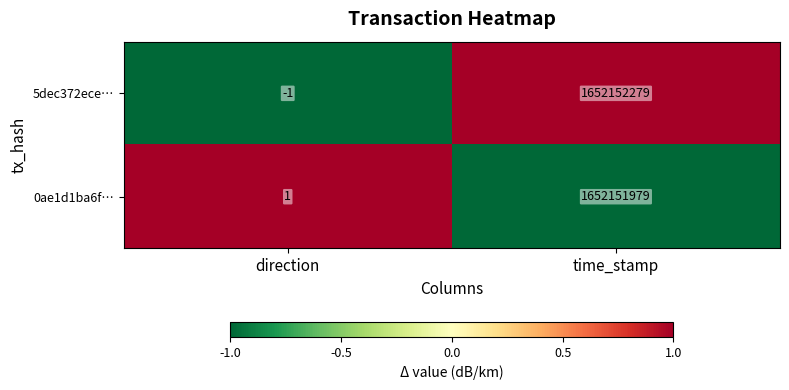

Rank the series by their maximum value, from highest to lowest.

5dec372ece…, 0ae1d1ba6f…